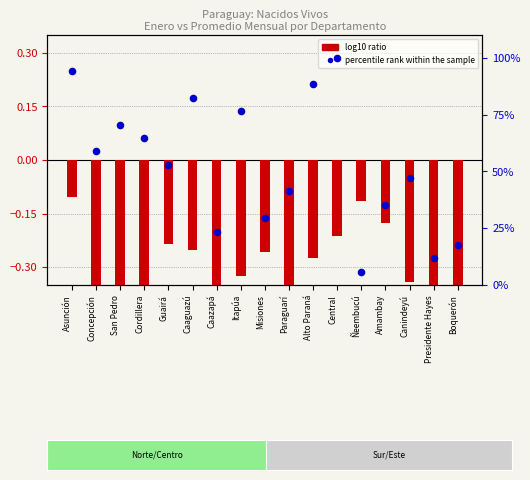

Which series reaches the minimum Y coordinate?

log10 ratio